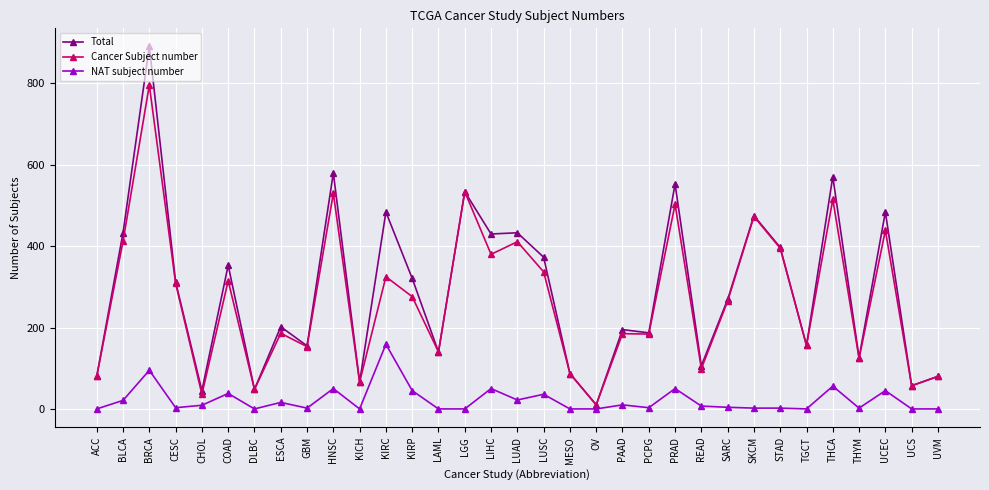

Rank the series by their maximum value, from lowest to highest.

NAT subject number, Cancer Subject number, Total